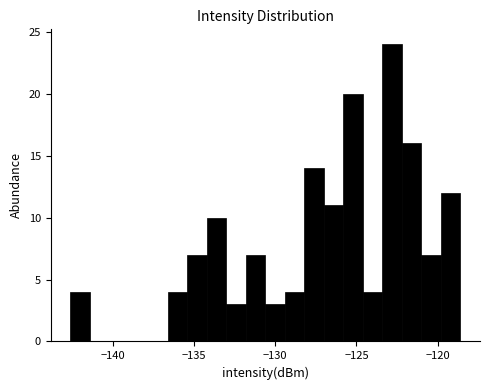

Around what value on the x-axis is the tallest bar? Give the approximate position of its centre, as read against the axis.

-123.0